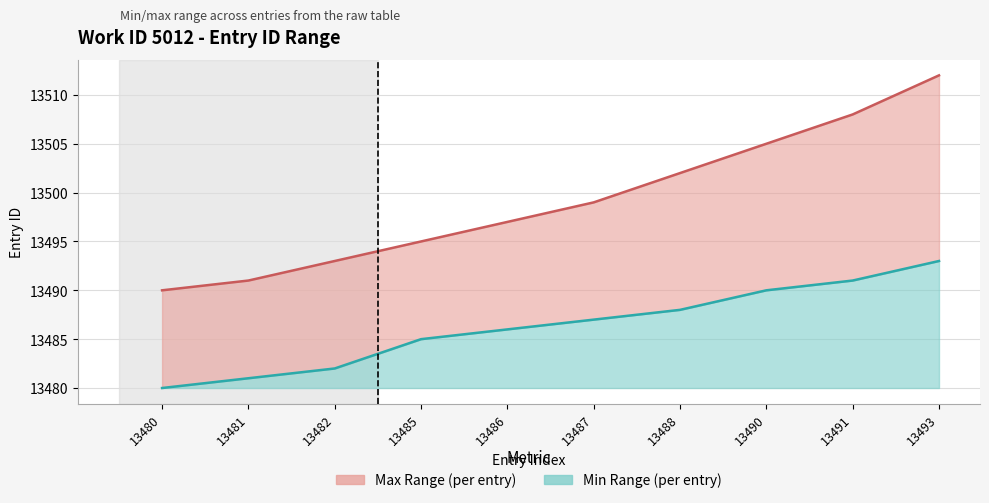

True or false: min_range and max_range intersect in this chart.

False